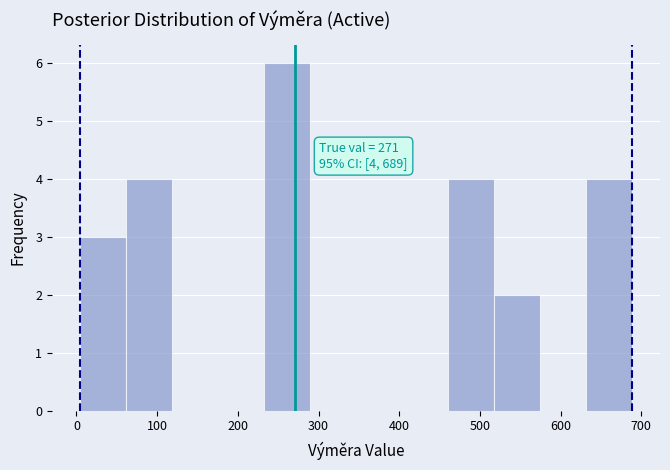

Which range on the x-axis has the tallest bar?

230 to 290